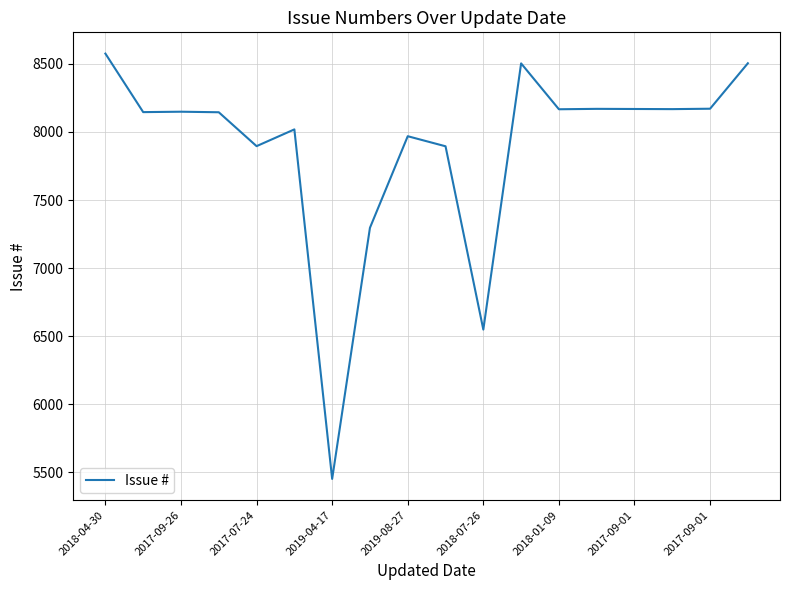

Does the chart display data point markers on the line(s)?

No